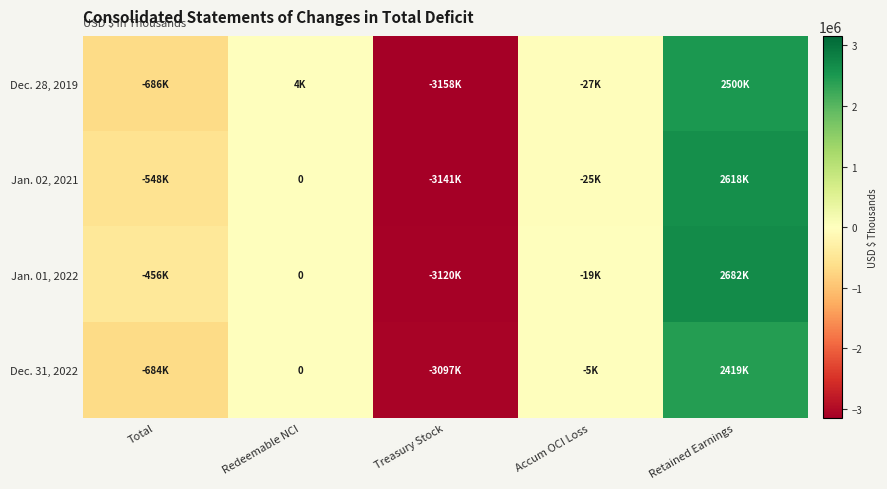

Rank the series by their maximum value, from lowest to highest.

Dec. 31, 2022, Dec. 28, 2019, Jan. 02, 2021, Jan. 01, 2022